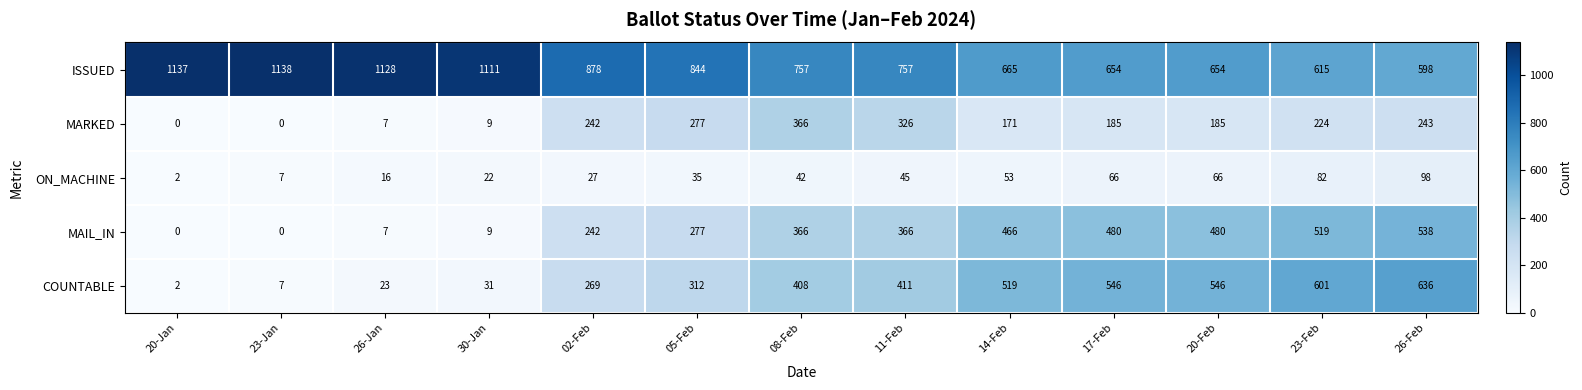

The MARKED series shows 482 at 05-Feb. True or false?

False